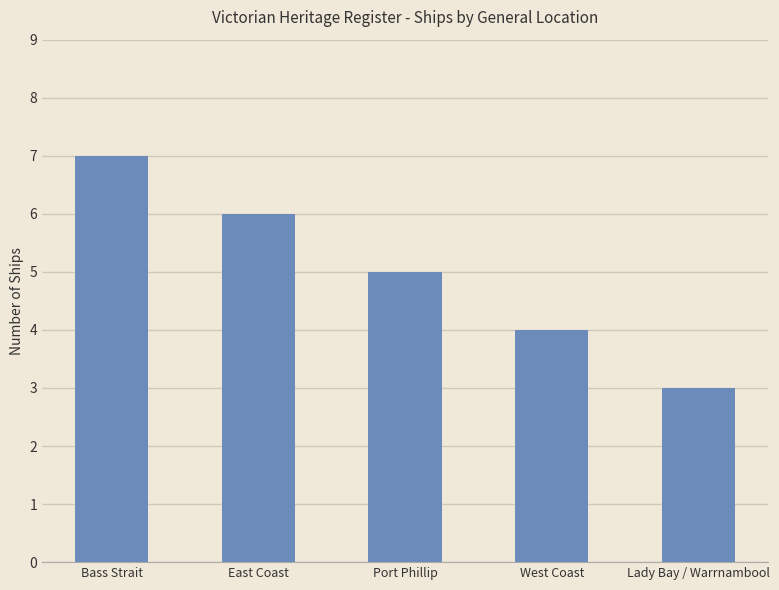

Rank the categories by value from lowest to highest.

Lady Bay / Warrnambool, West Coast, Port Phillip, East Coast, Bass Strait